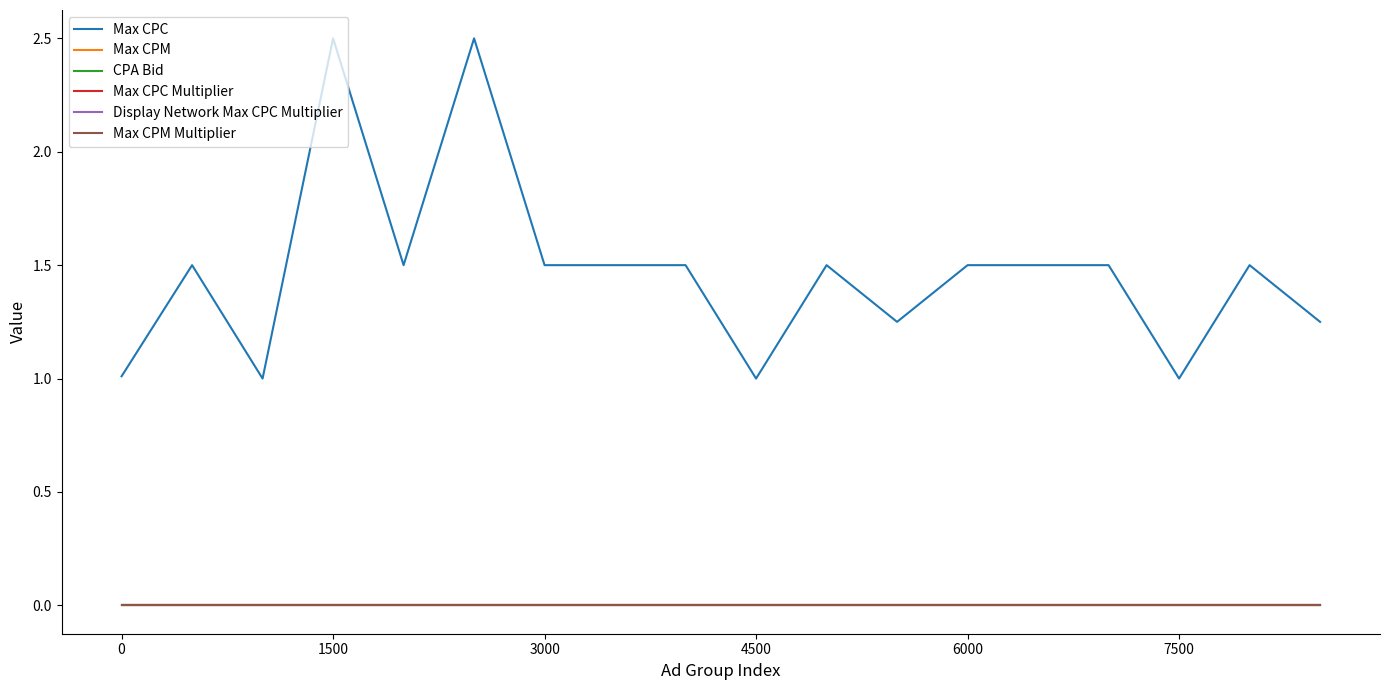

At how many categories does at least one series exceed 1?

15